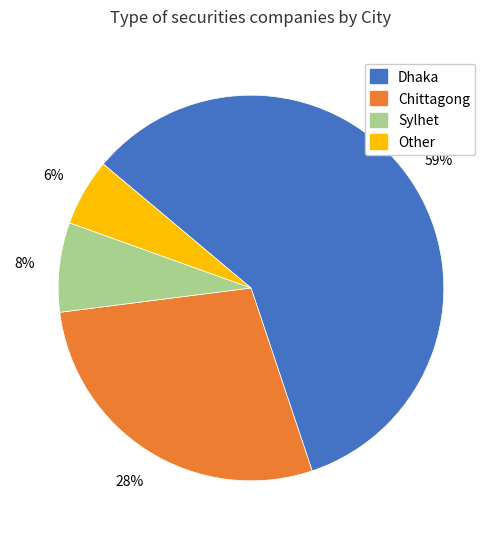

To the nearest percent, what percentage of the pie is Chittagong?

28%